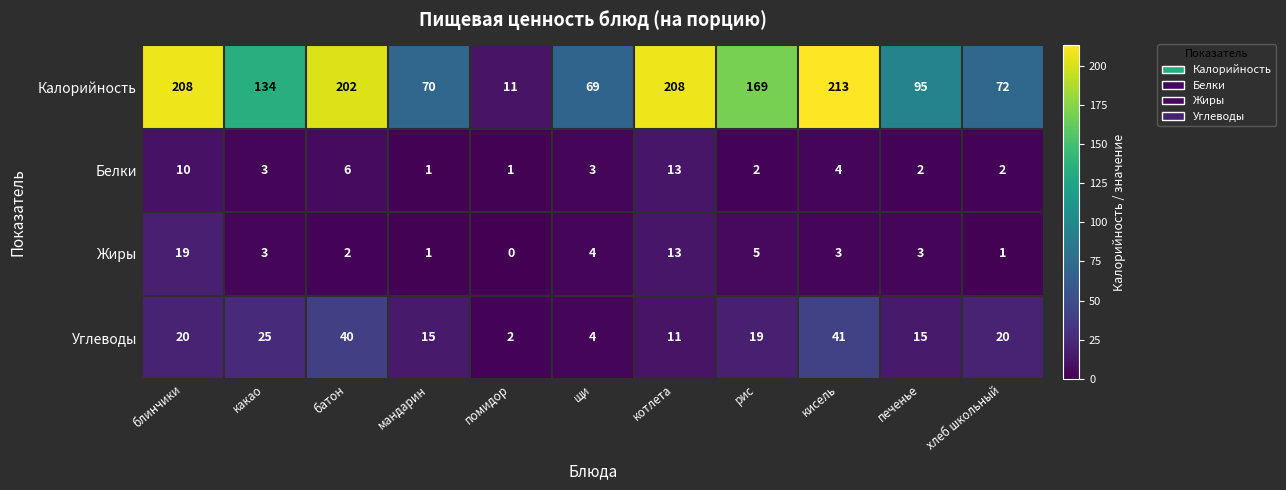

What is the sum of all Белки values?

47